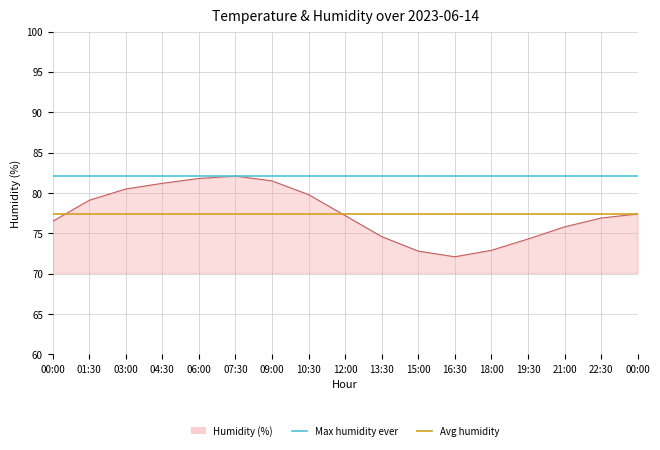

Does the chart have visible grid lines?

Yes